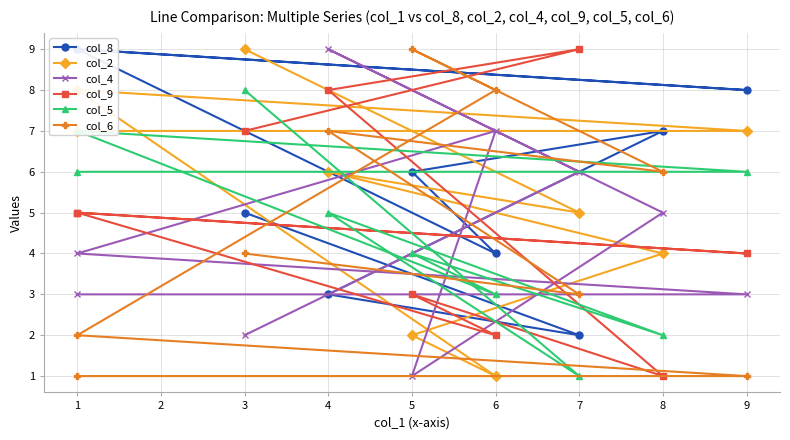

True or false: col_4 and col_9 intersect in this chart.

True